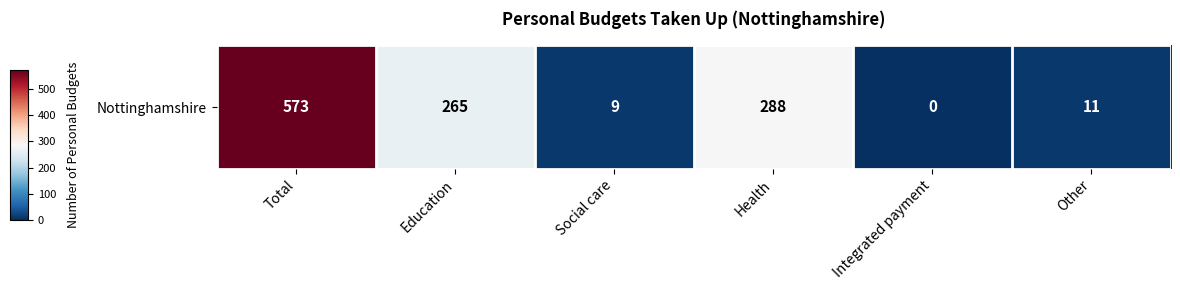

List the labels in order of value, smallest first.

Integrated payment, Social care, Other, Education, Health, Total